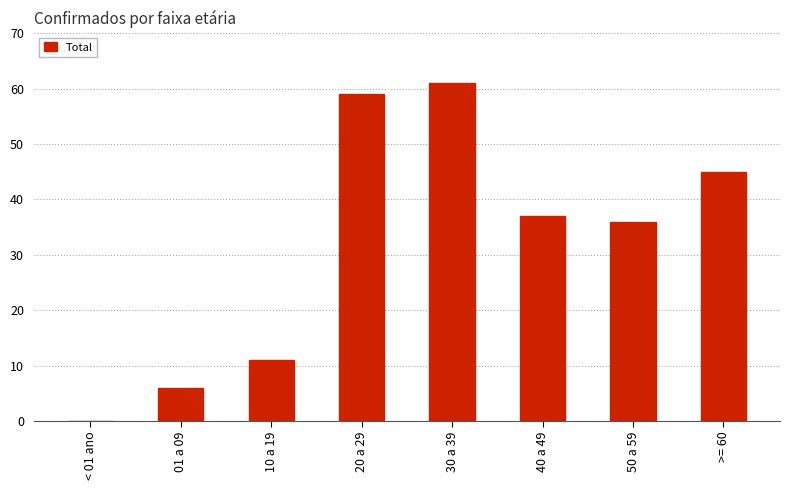

What is the greatest value displayed?

61